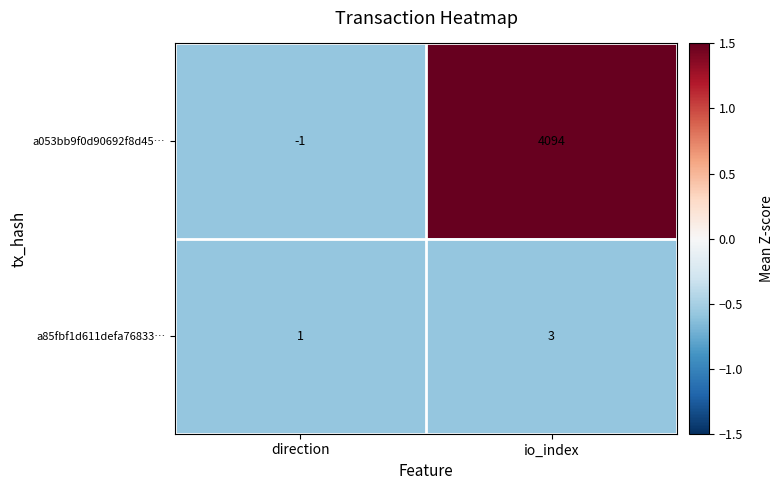

At io_index, list the series in order from smallest to largest.

a85fbf1d611defa76833…, a053bb9f0d90692f8d45…